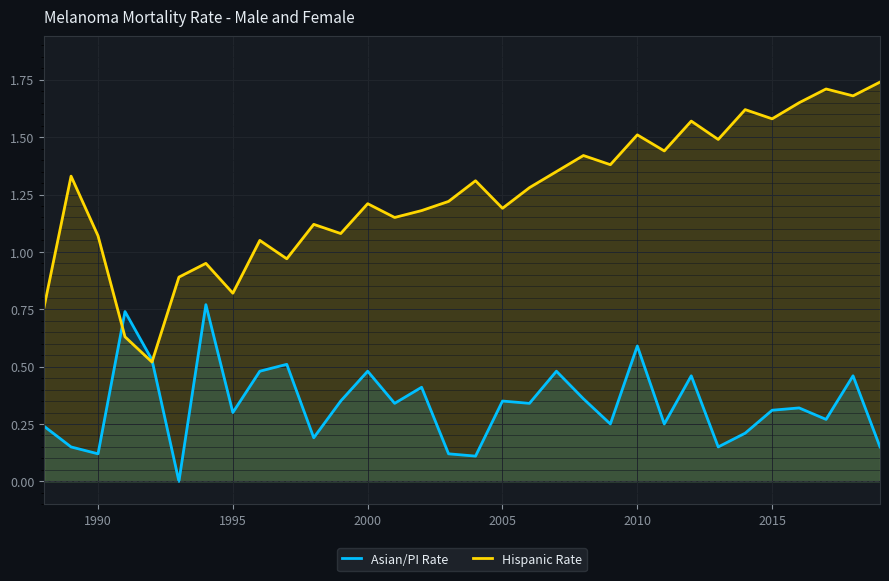

Rank the series at 2000 from lowest to highest value.

Asian/PI Rate, Hispanic Rate